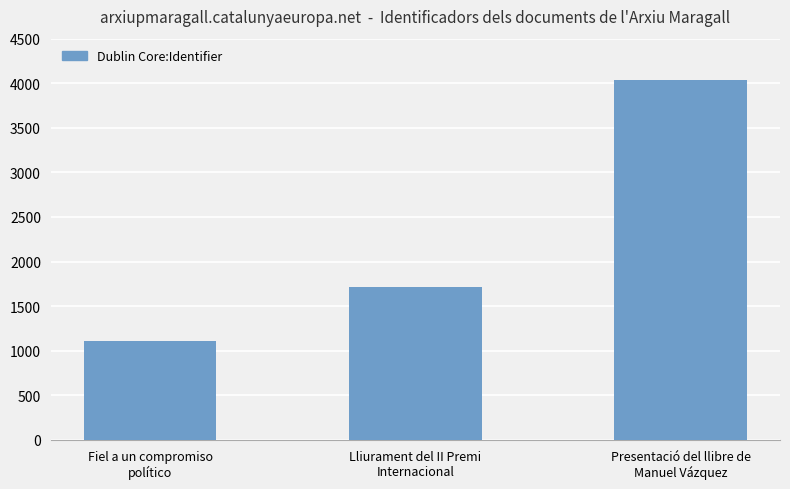

Between Presentació del llibre de
Manuel Vázquez and Fiel a un compromiso
político, which is larger?

Presentació del llibre de
Manuel Vázquez